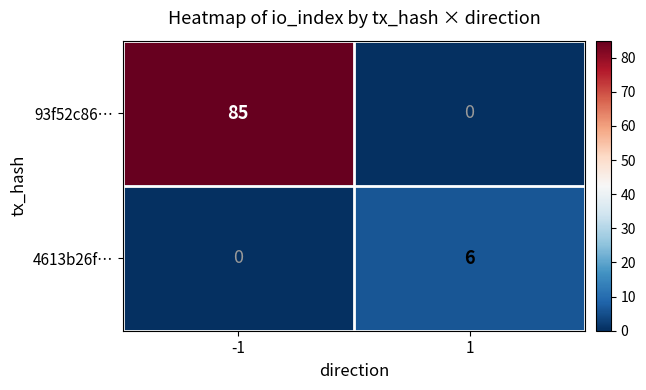

What is the sum of all 4613b26f… values?

6